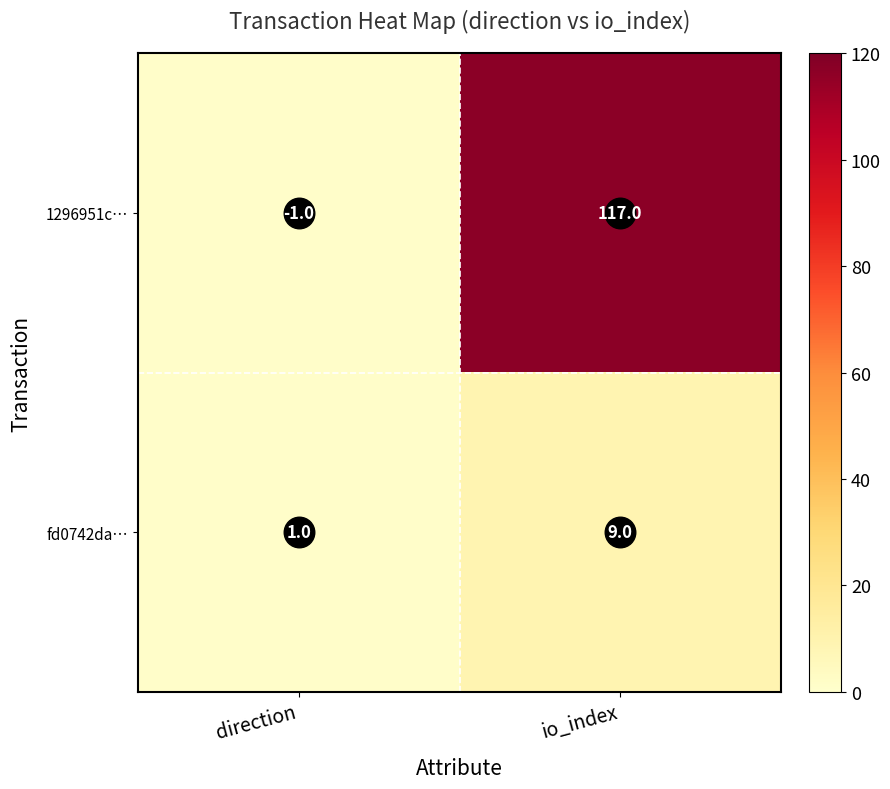

What is the sum of the 1296951c… values at io_index and direction?

116